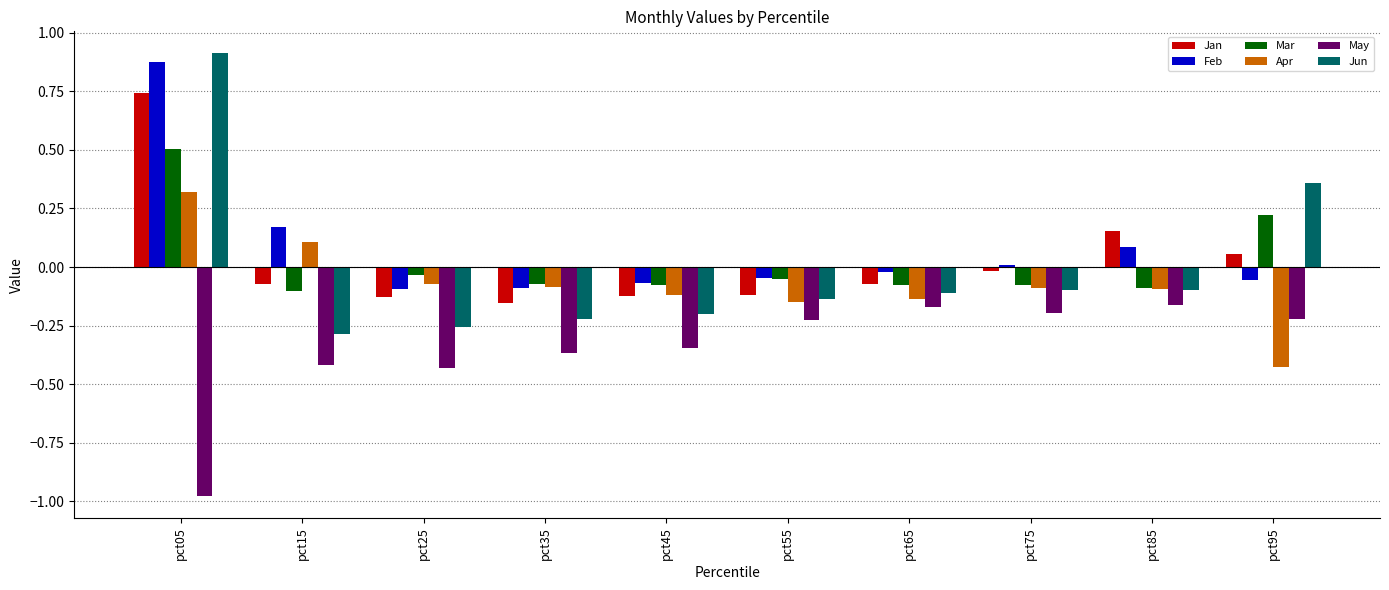

Between pct35 and pct95, which series saw the biggest shift?

Jun